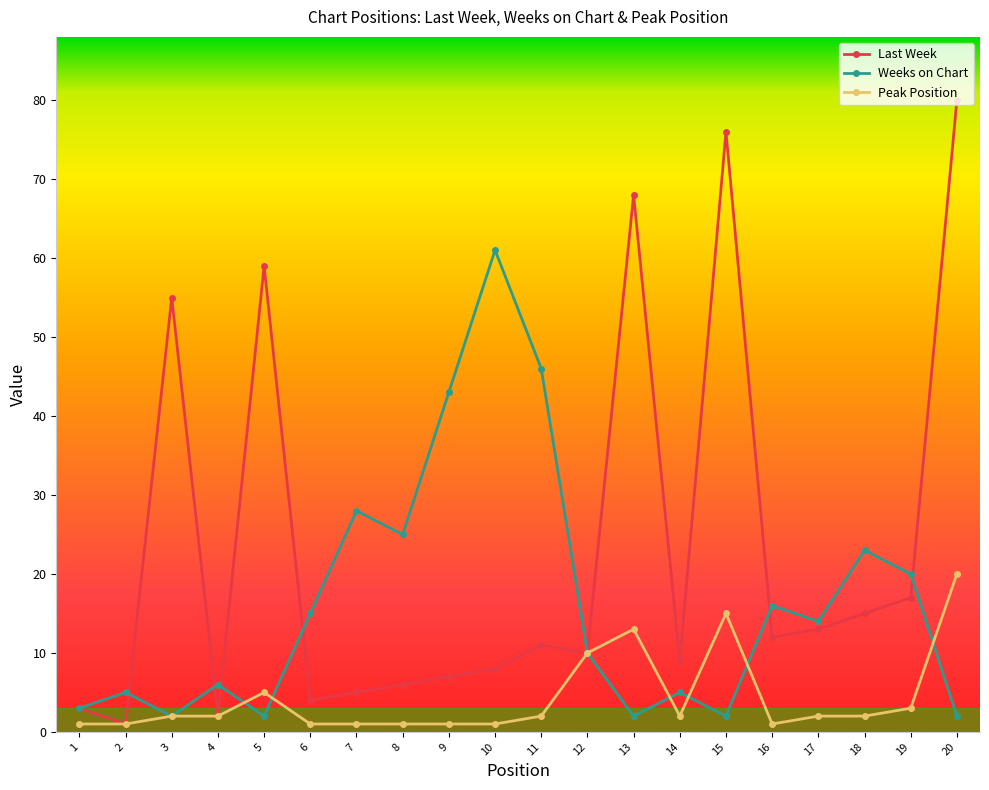

Which series changed the most between 2 and 9?

Weeks on Chart